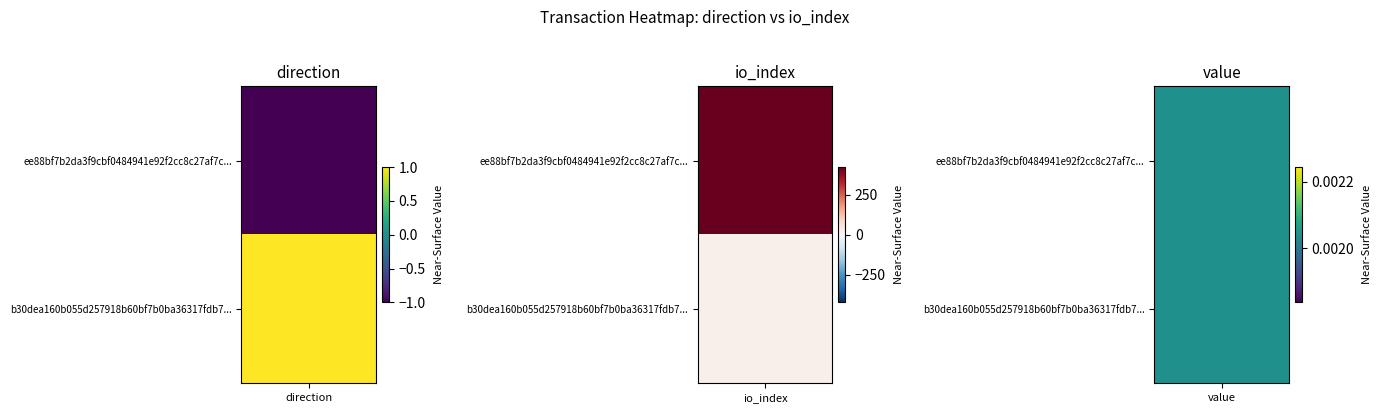

The ee88bf7b2da3f9cbf0484941e92f2cc8c27af7c series shows -1 at 0. True or false?

True